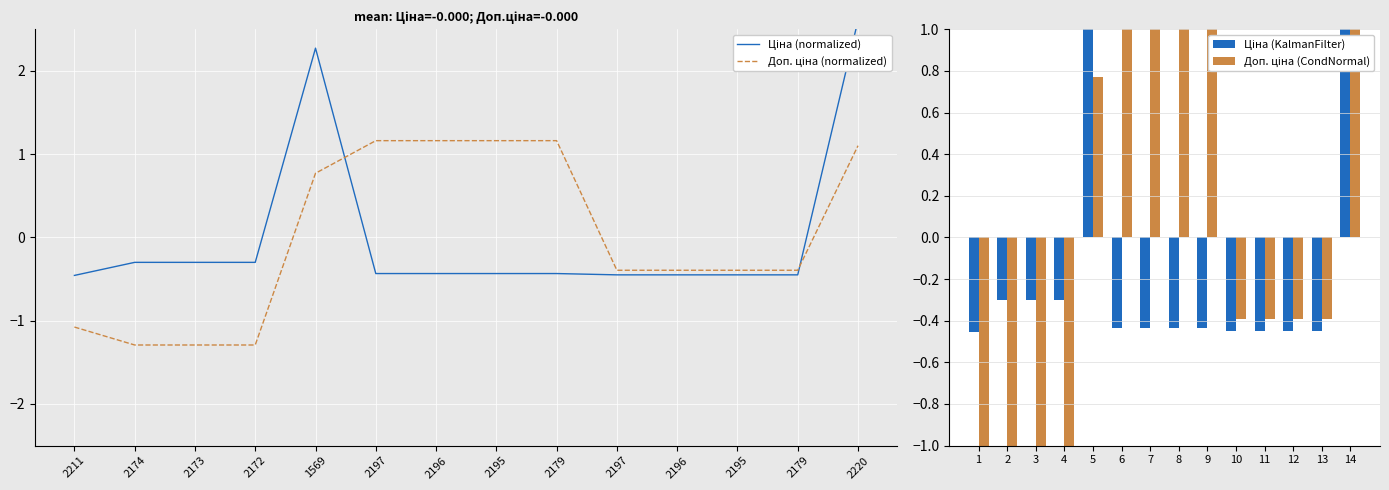

At how many categories does at least one series exceed 1?

6